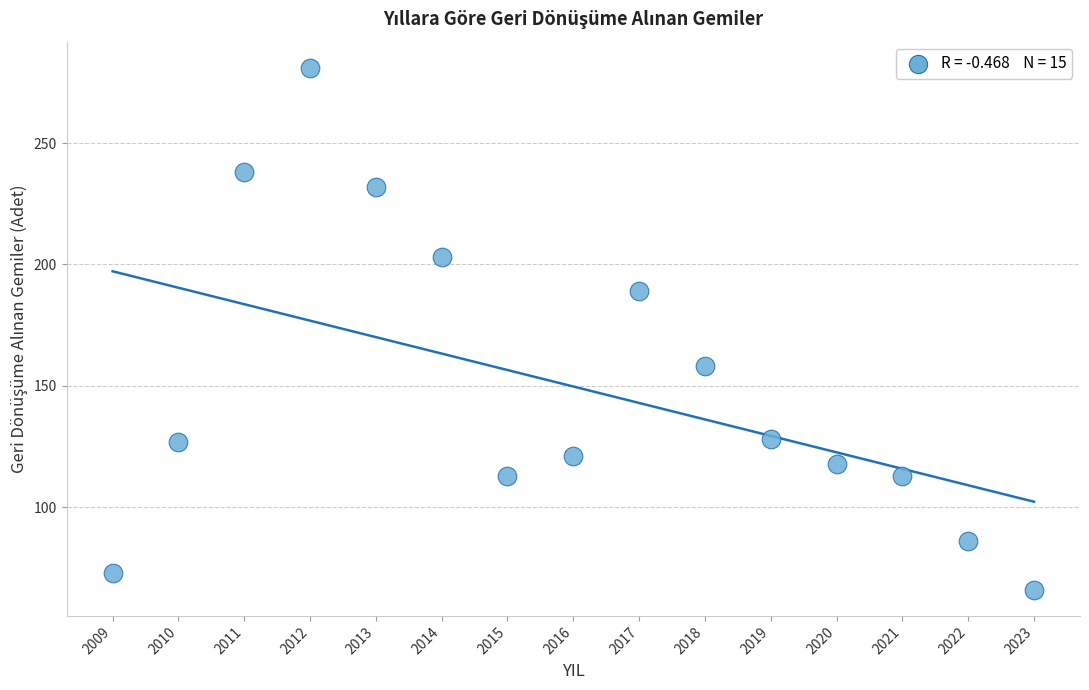

What is the range of Y values (max minus min)?

215